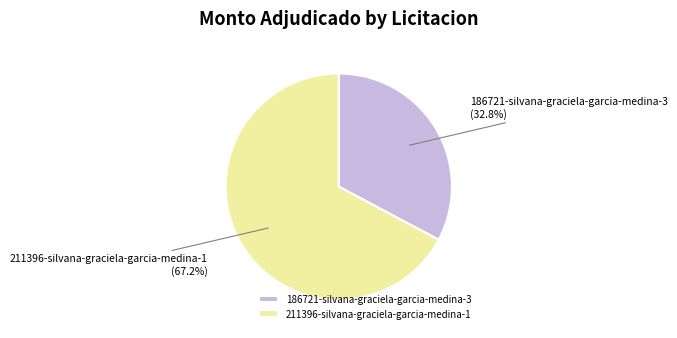

To the nearest percent, what is the difference between the largest and smallest slice percentages?

34%